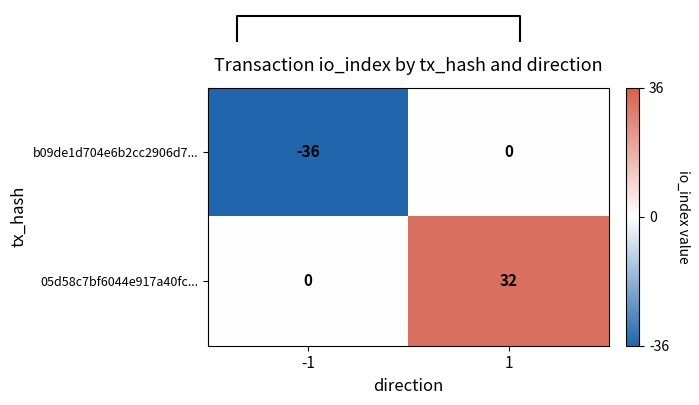

Count the number of data series in this chart.

2